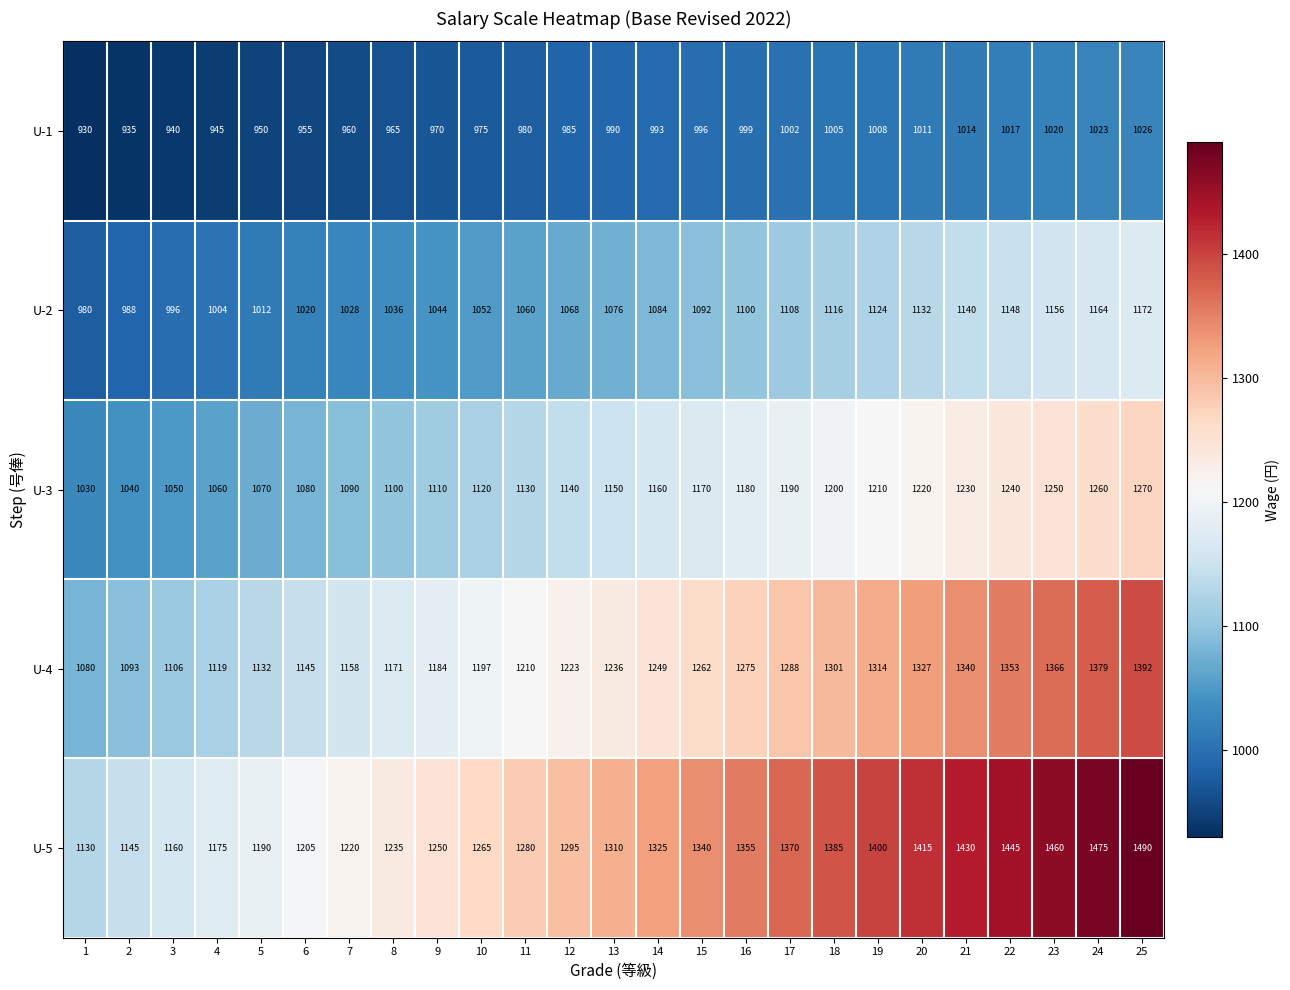

True or false: U-3 has a value of 1657 at 24.

False